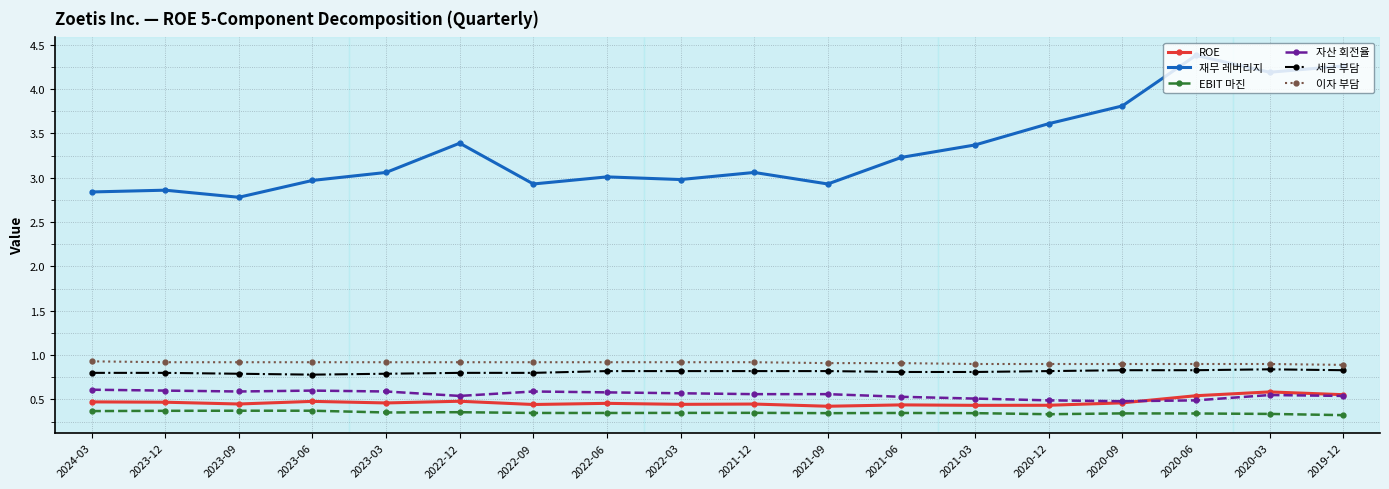

What is the highest value of the 재무 레버리지 series?

4.4